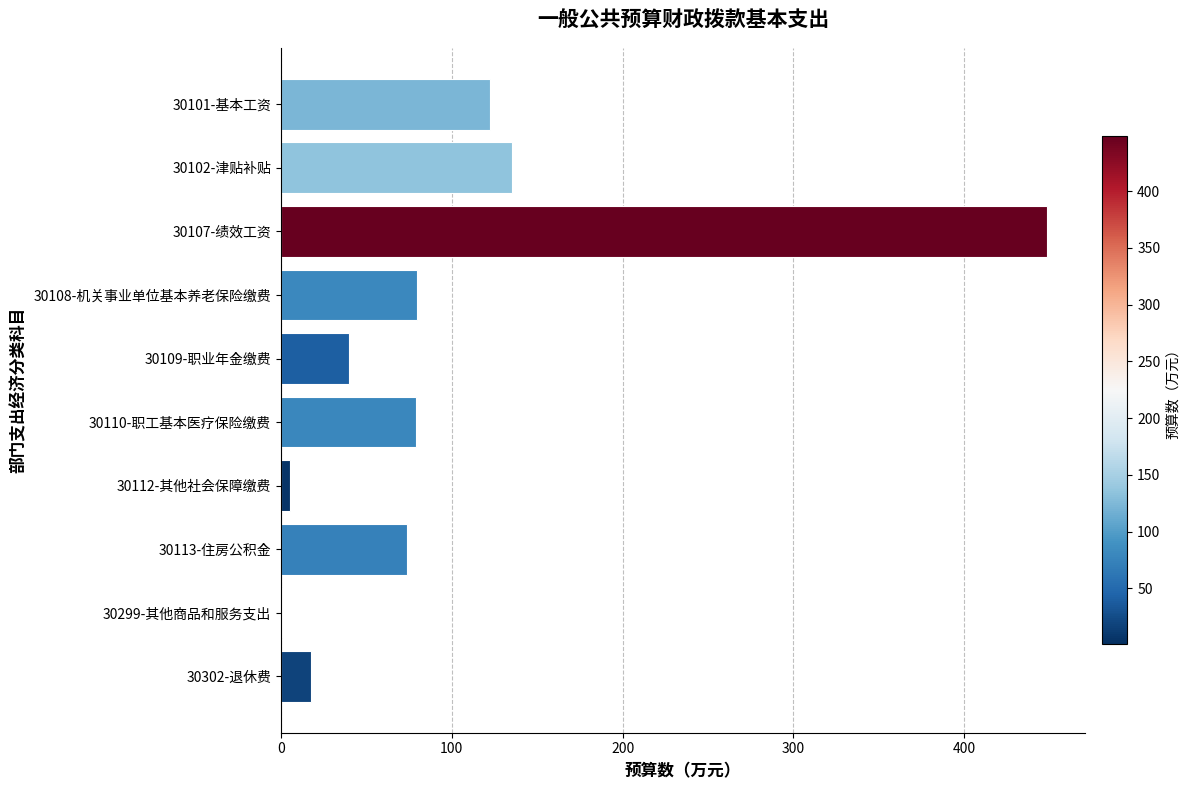

Between 30109-职业年金缴费 and 30113-住房公积金, which is larger?

30113-住房公积金